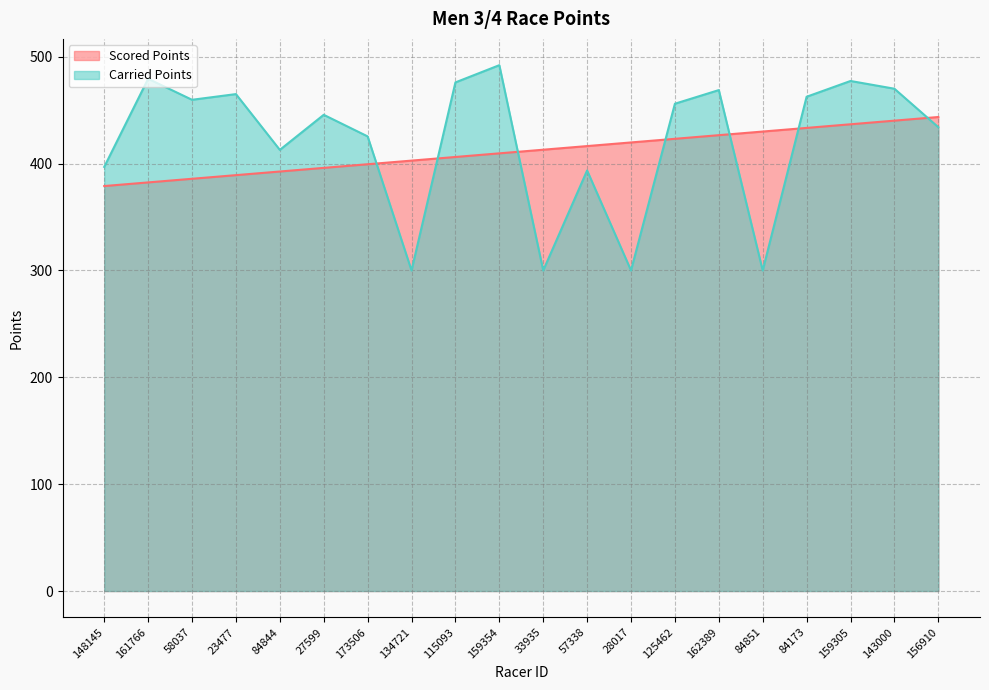

What is the maximum value shown in the chart?

492.1